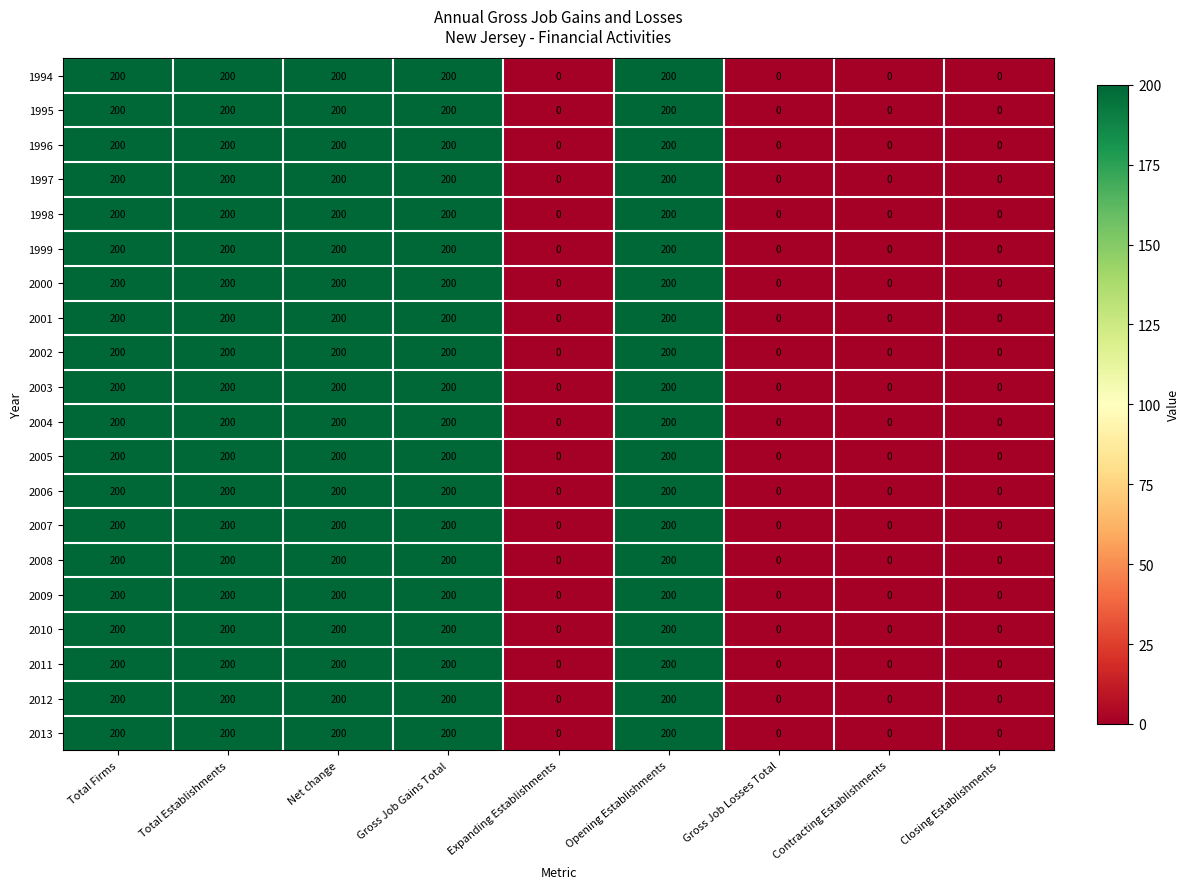

How many distinct data groups are displayed?

20